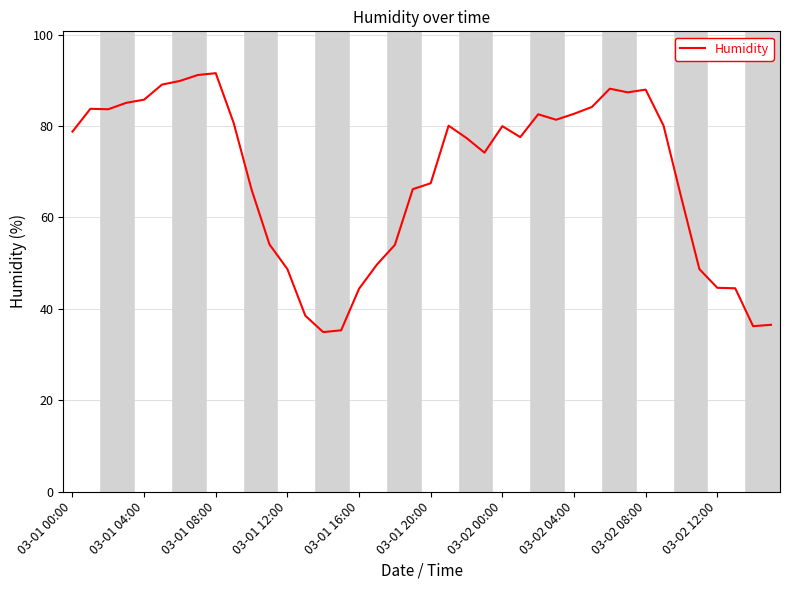

What is the minimum value shown in the chart?

34.9